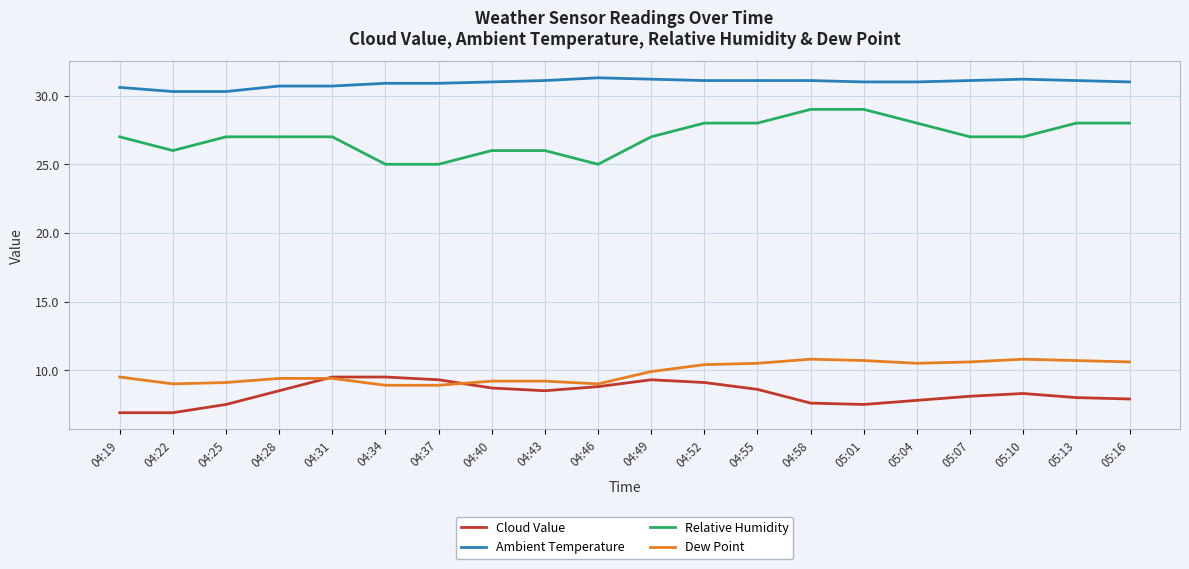

What is the maximum value for Dew Point?

10.8